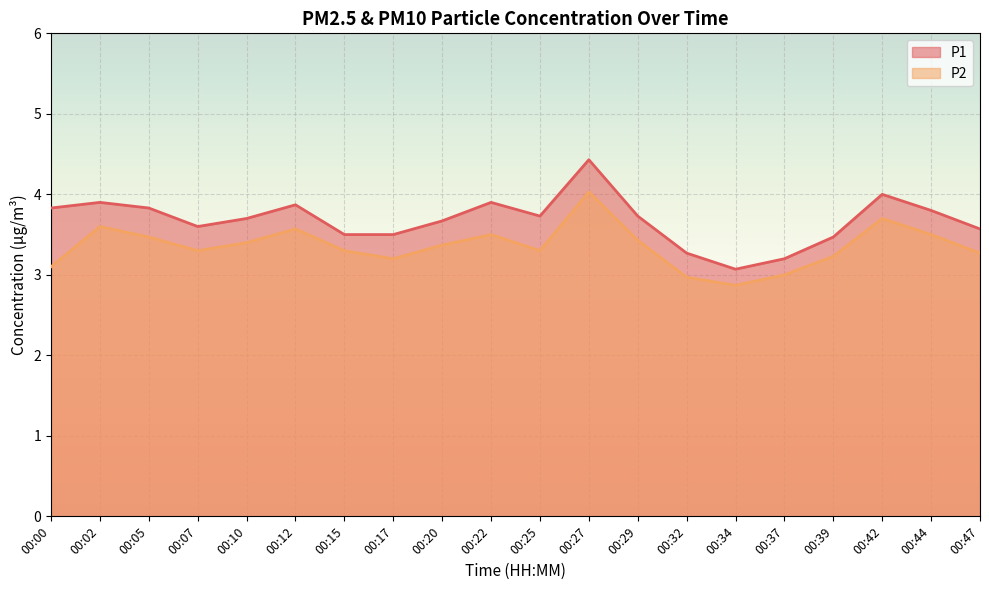

The value of P2 at 00:39 is 3.2. True or false?

True